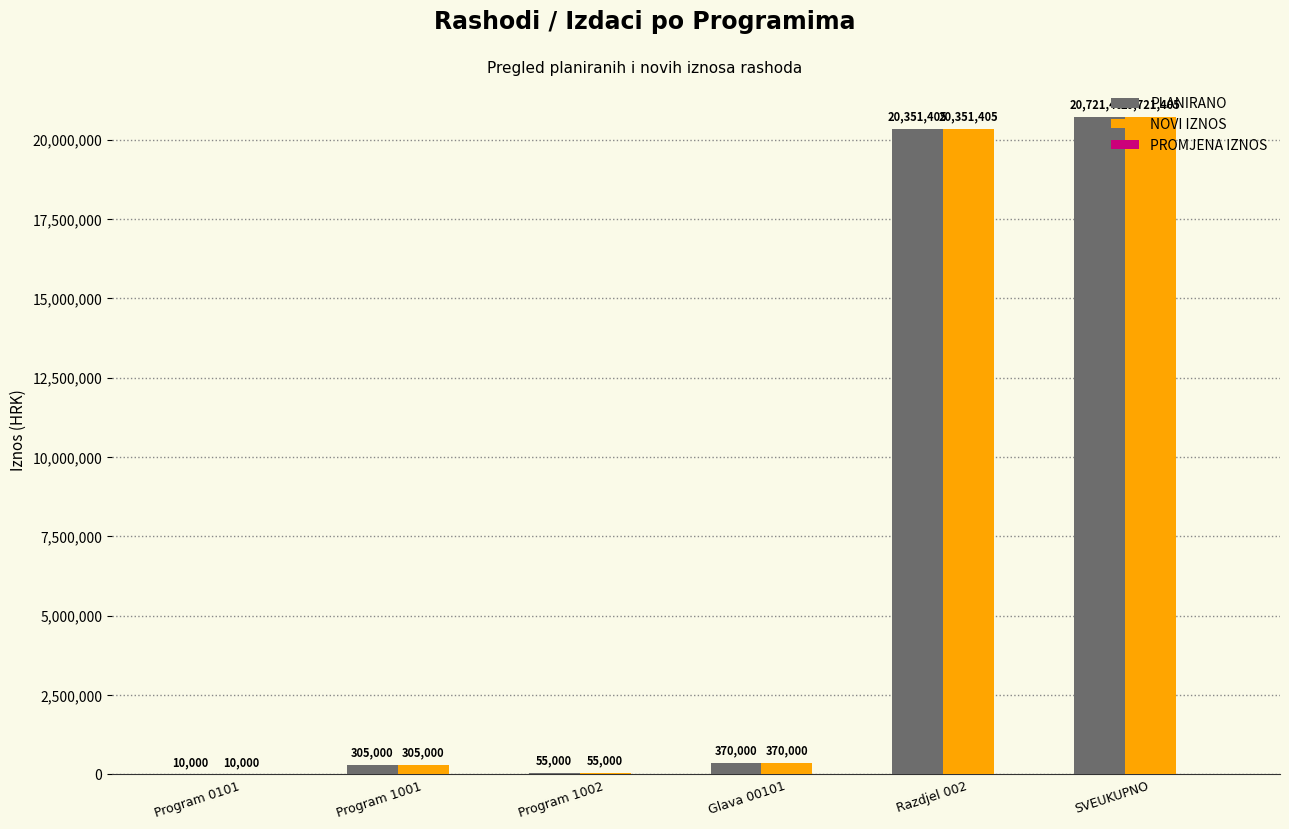

What is the highest value of the NOVI IZNOS series?

20721405